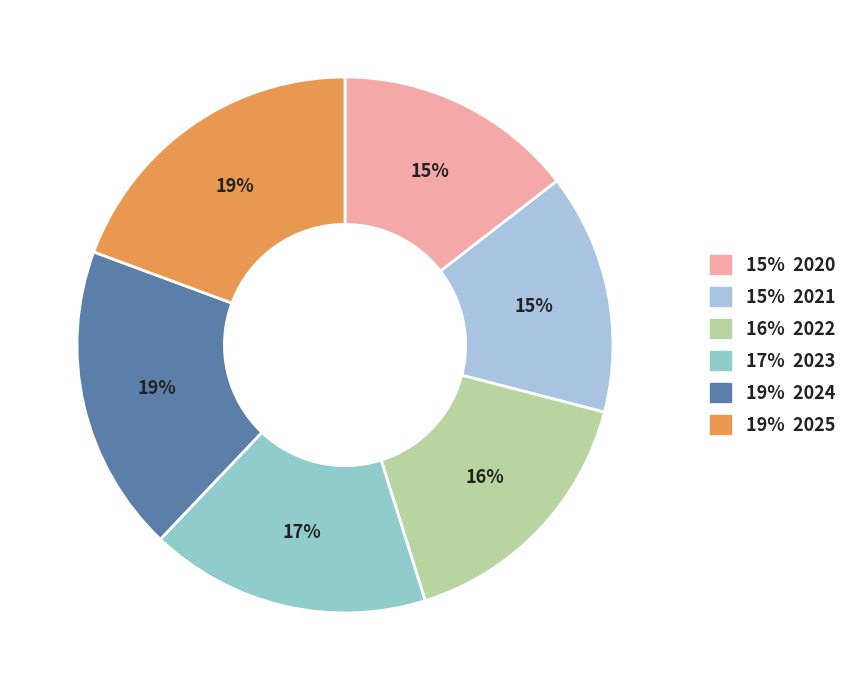

How many segments does this pie chart have?

6